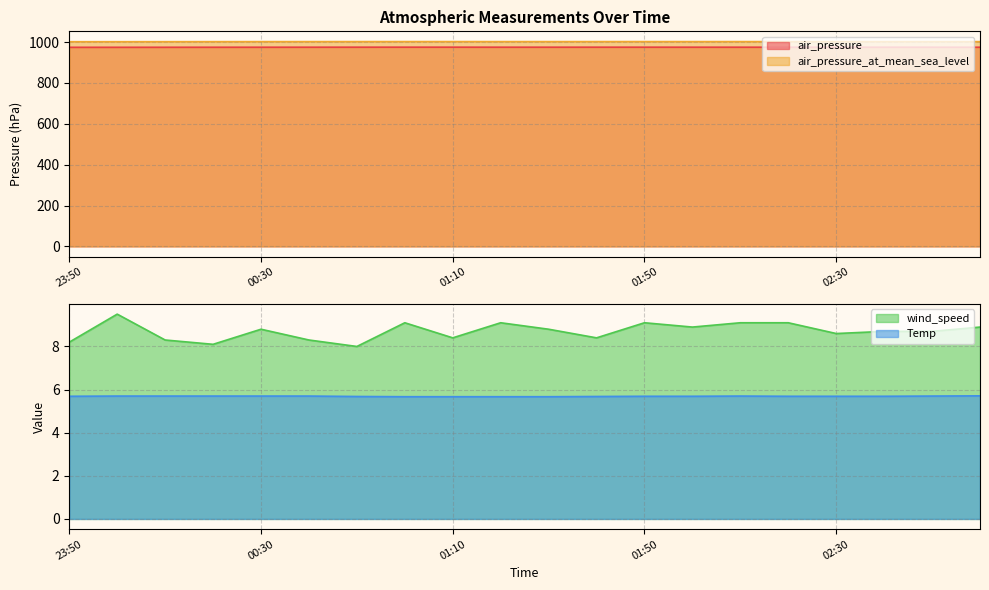

Is it true that air_pressure equals 975.4 at 01:10?

True